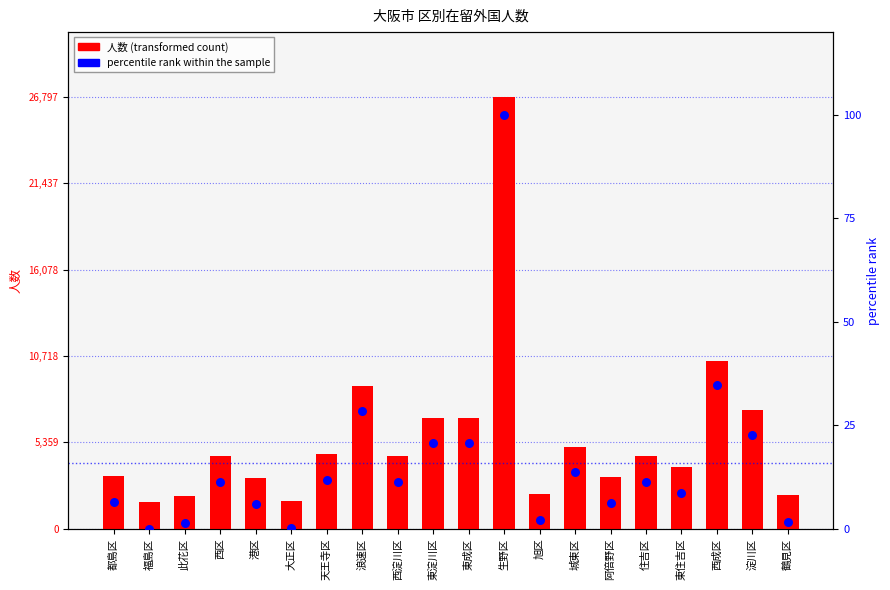

Which series has the widest spread of Y values?

人数